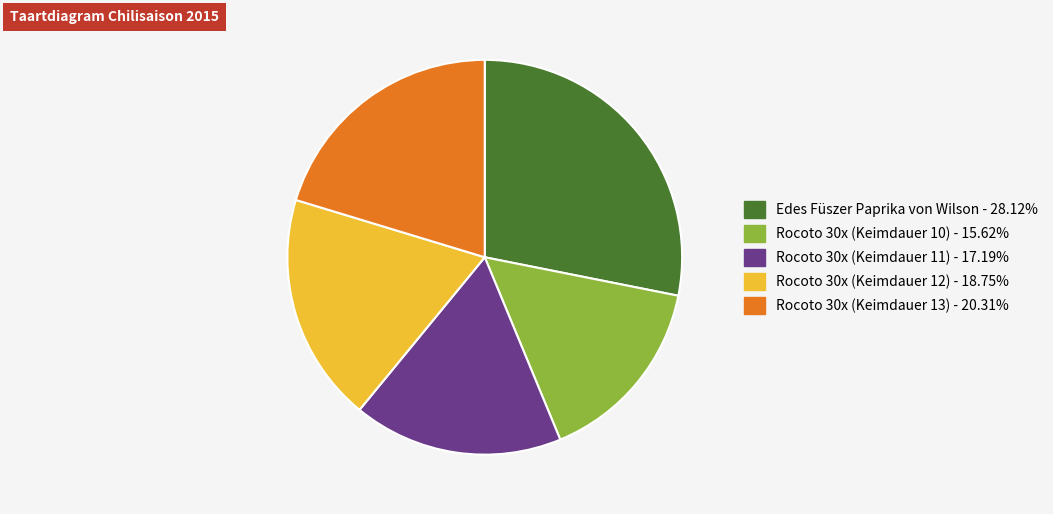

Does any single category account for the majority?

No